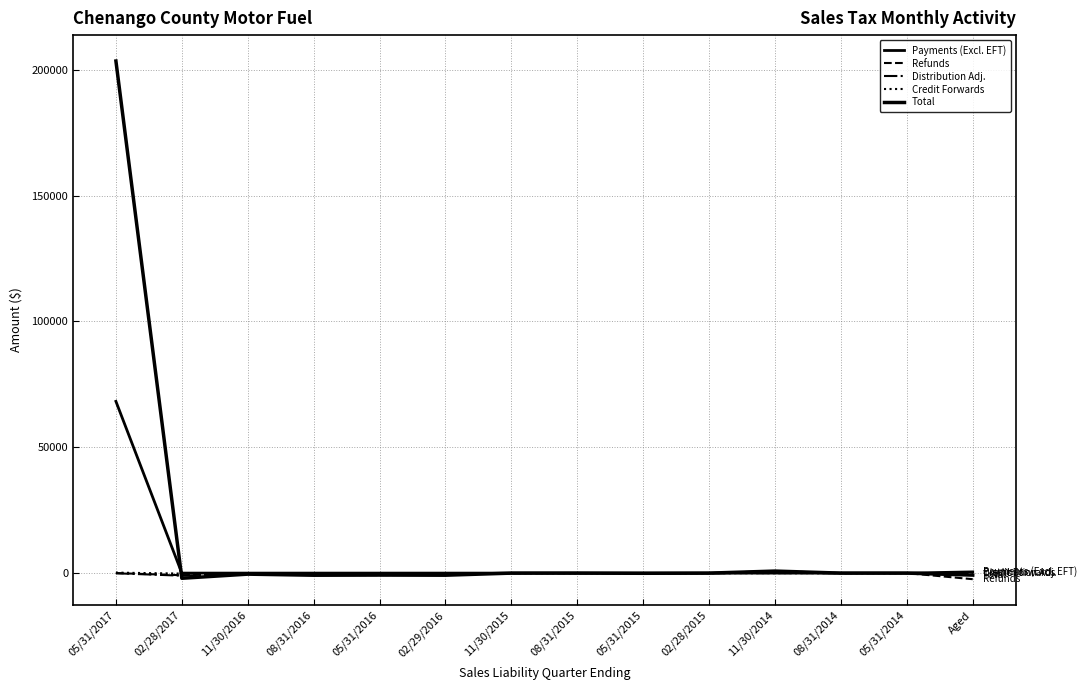

What is the difference between the maximum and minimum values in the Credit Forwards series?

376.3